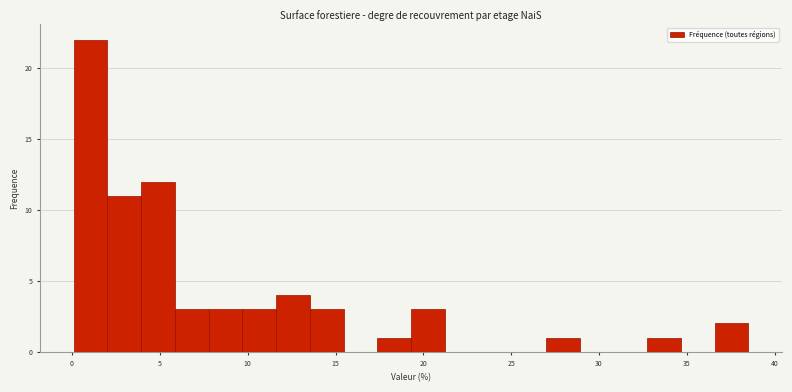

Around what value on the x-axis is the tallest bar? Give the approximate position of its centre, as read against the axis.

1.0